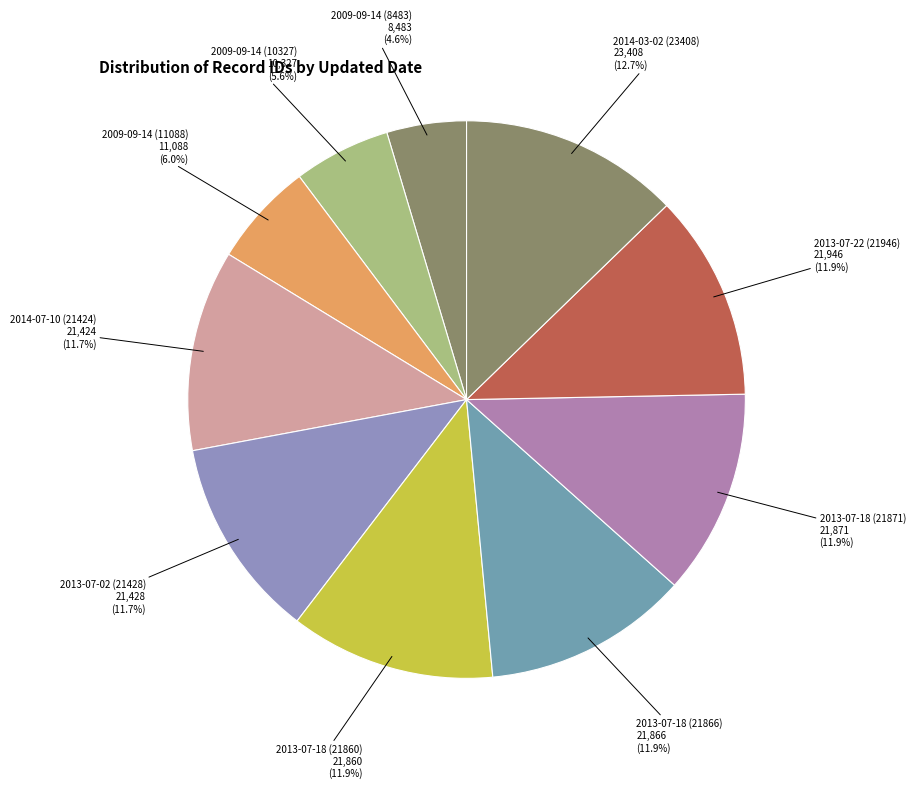

Approximately how many times larger is the value at 2009-09-14 (11088) compared to 2013-07-22 (21946)?

0.5